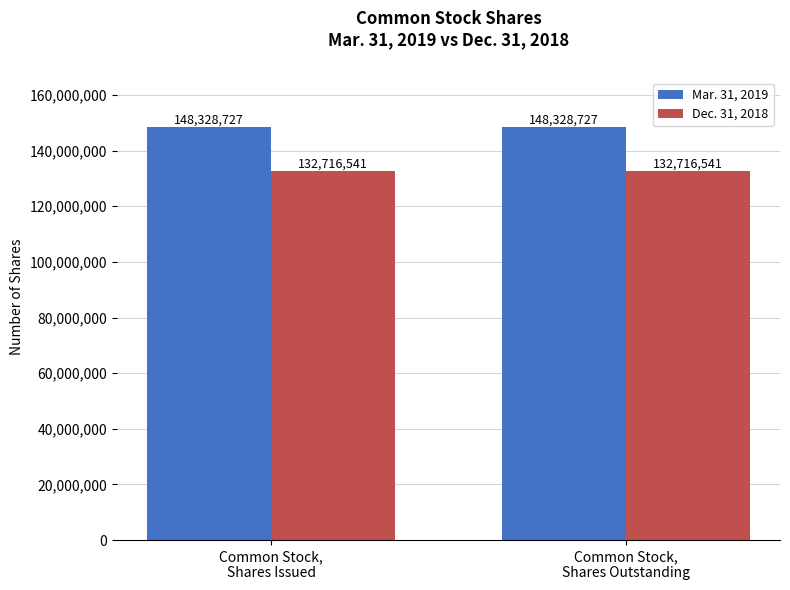

What is the sum of the Mar. 31, 2019 values at Common Stock,
Shares Issued and Common Stock,
Shares Outstanding?

296657454